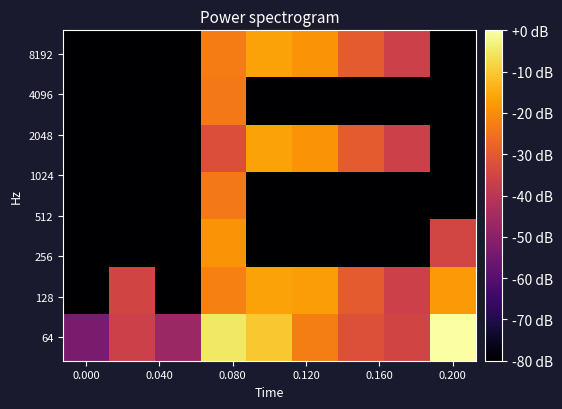

What is the minimum value shown in the chart?

-99.7